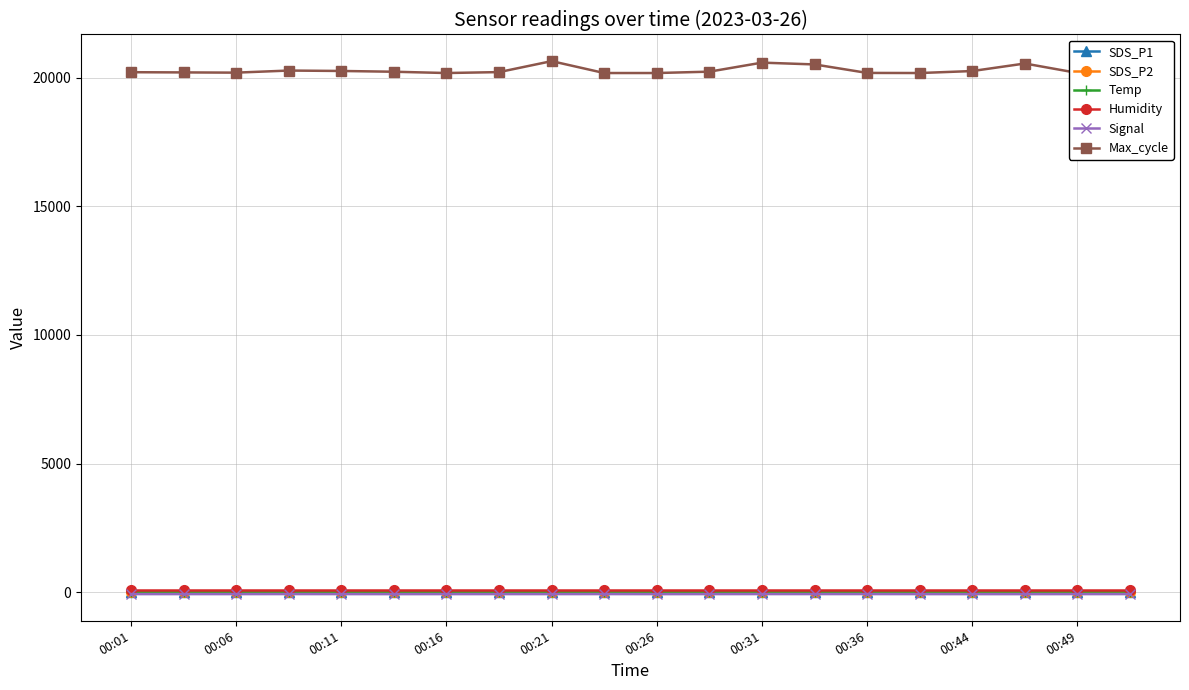

What is the maximum value for Signal?

-71.0